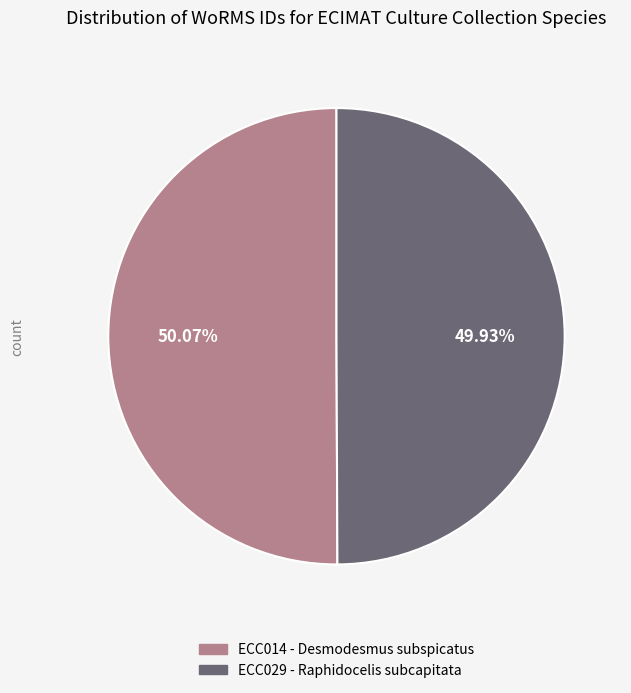

Does any single category account for the majority?

Yes